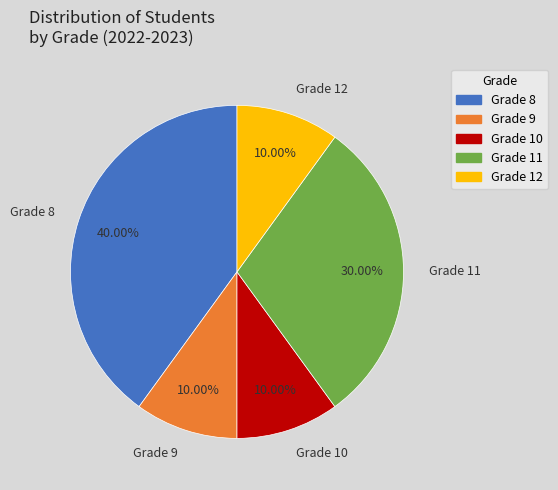

Does Grade 10 account for over 50% of the chart?

No